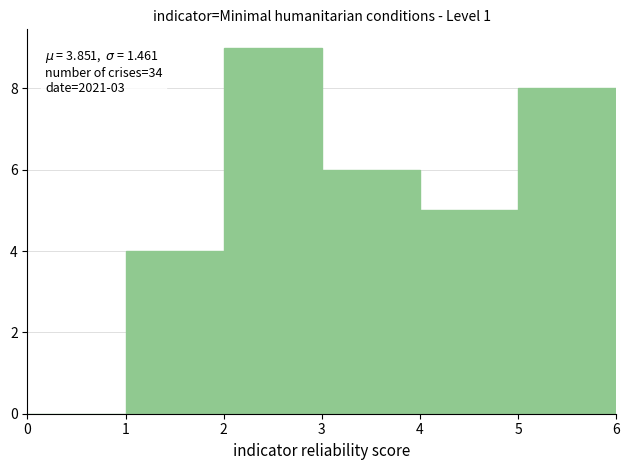

Over which range of the x-axis is the bar tallest?

2 to 3